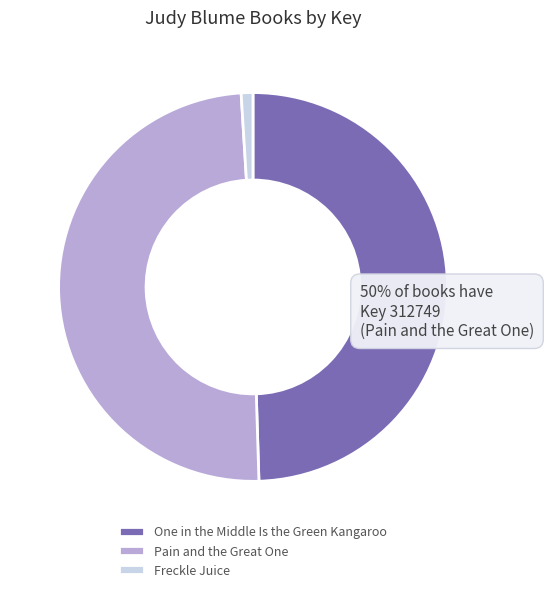

How many slices are in this pie chart?

3